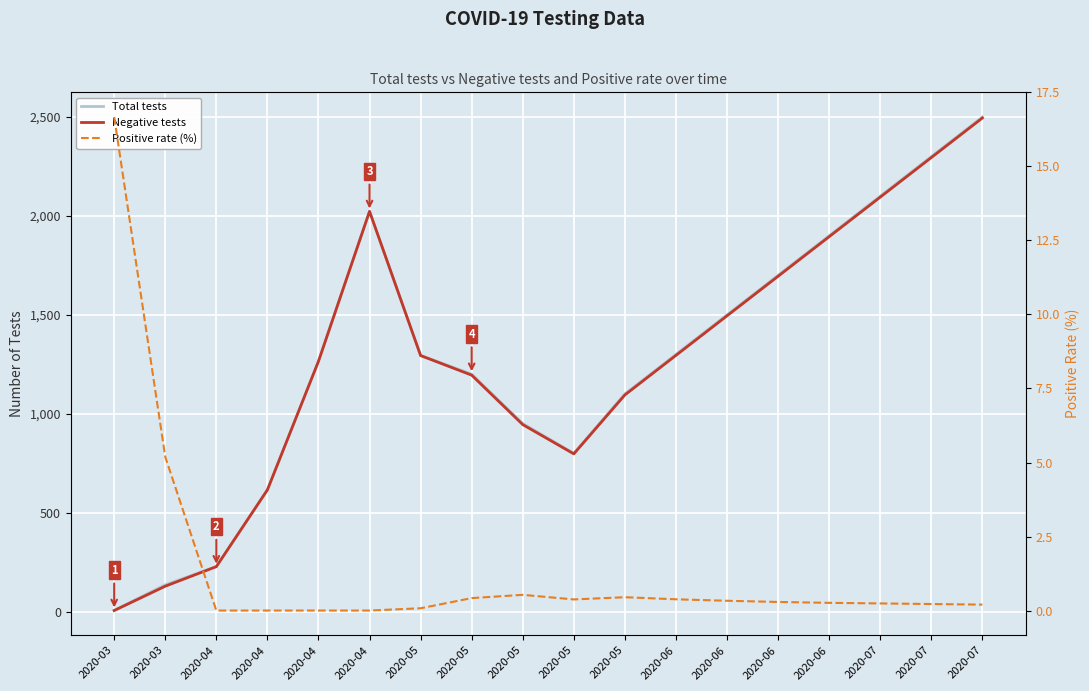

What is the difference between the maximum and minimum values in the Total tests series?

2494.0